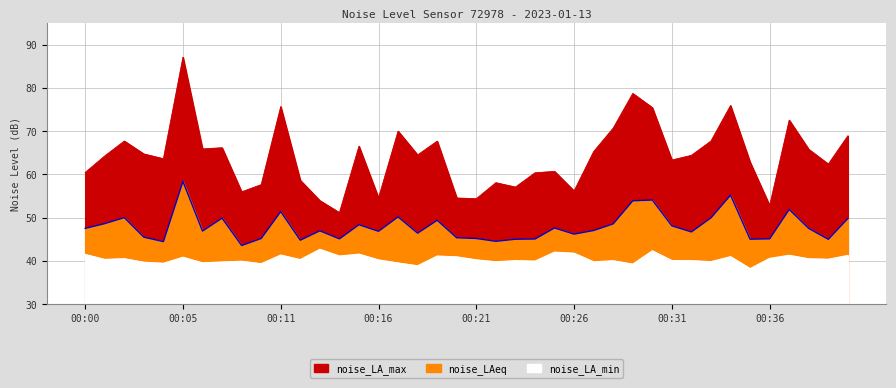

True or false: noise_LA_min has more than 0 points higher than both neighbors.

True